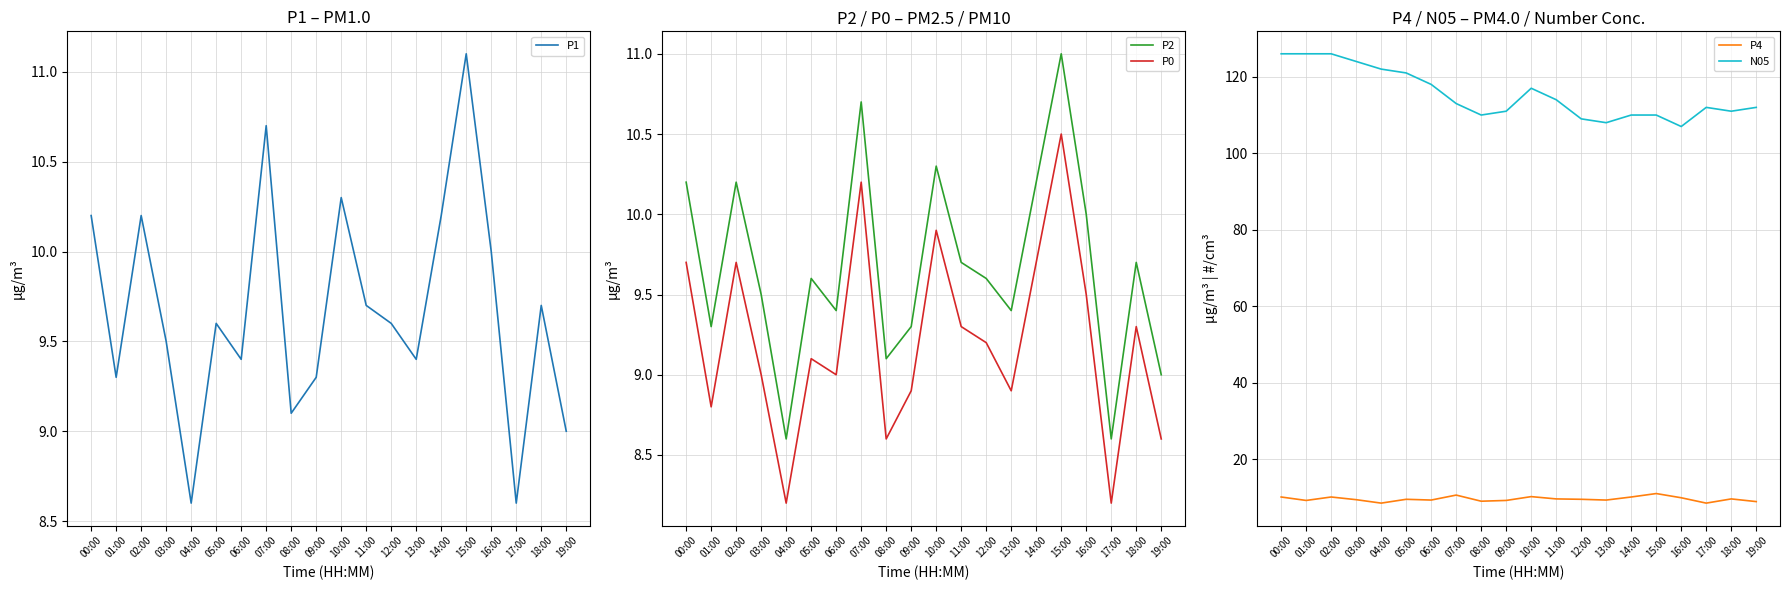

Does the chart display data point markers on the line(s)?

No